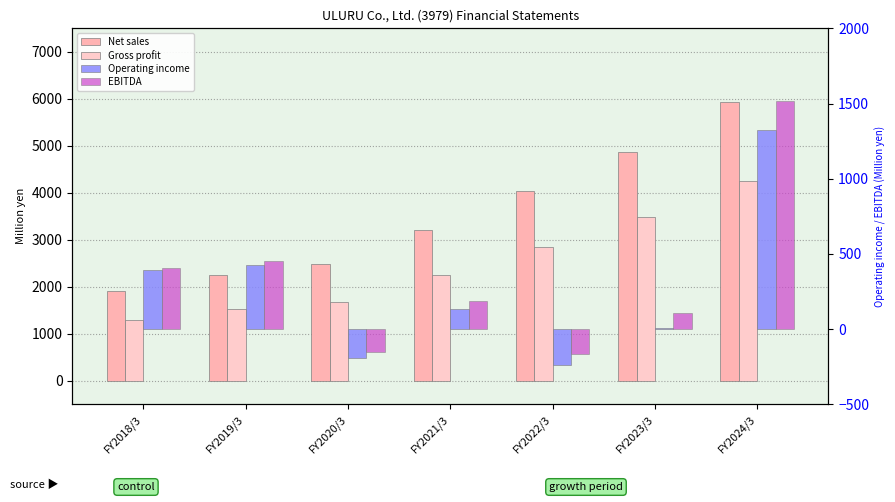

List the labels in order of Operating income value, largest first.

FY2024/3, FY2019/3, FY2018/3, FY2021/3, FY2023/3, FY2020/3, FY2022/3